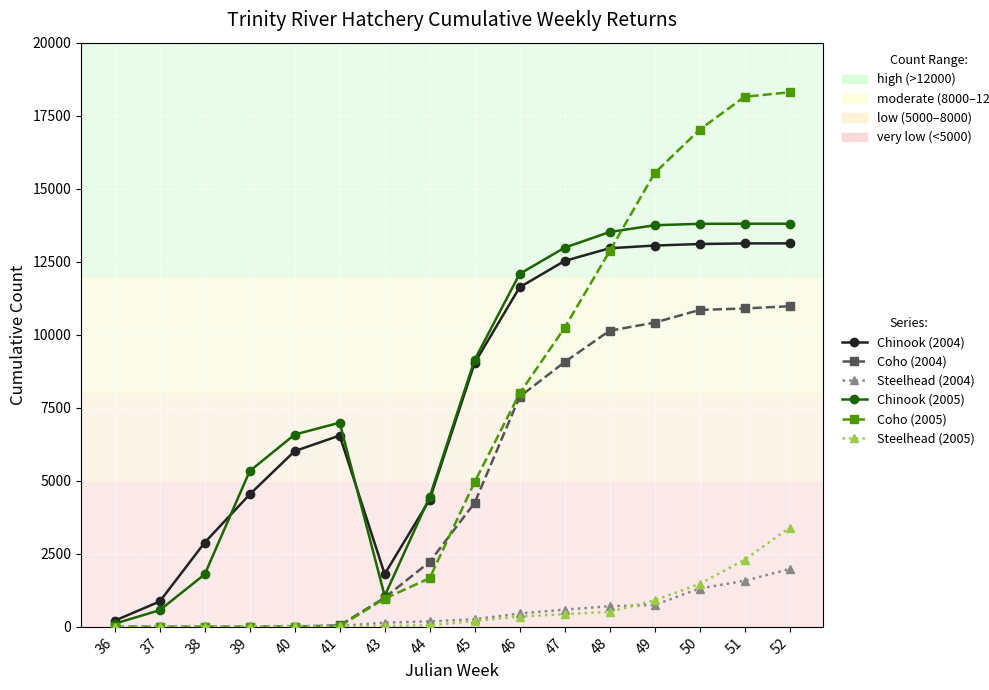

What is the sum of all Coho (2004) values?

77753